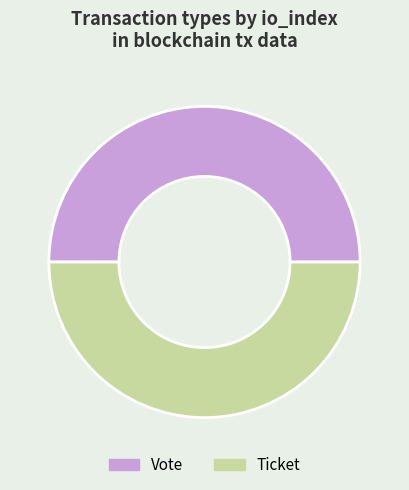

Approximately how many times larger is the value at Ticket compared to Vote?

1.0